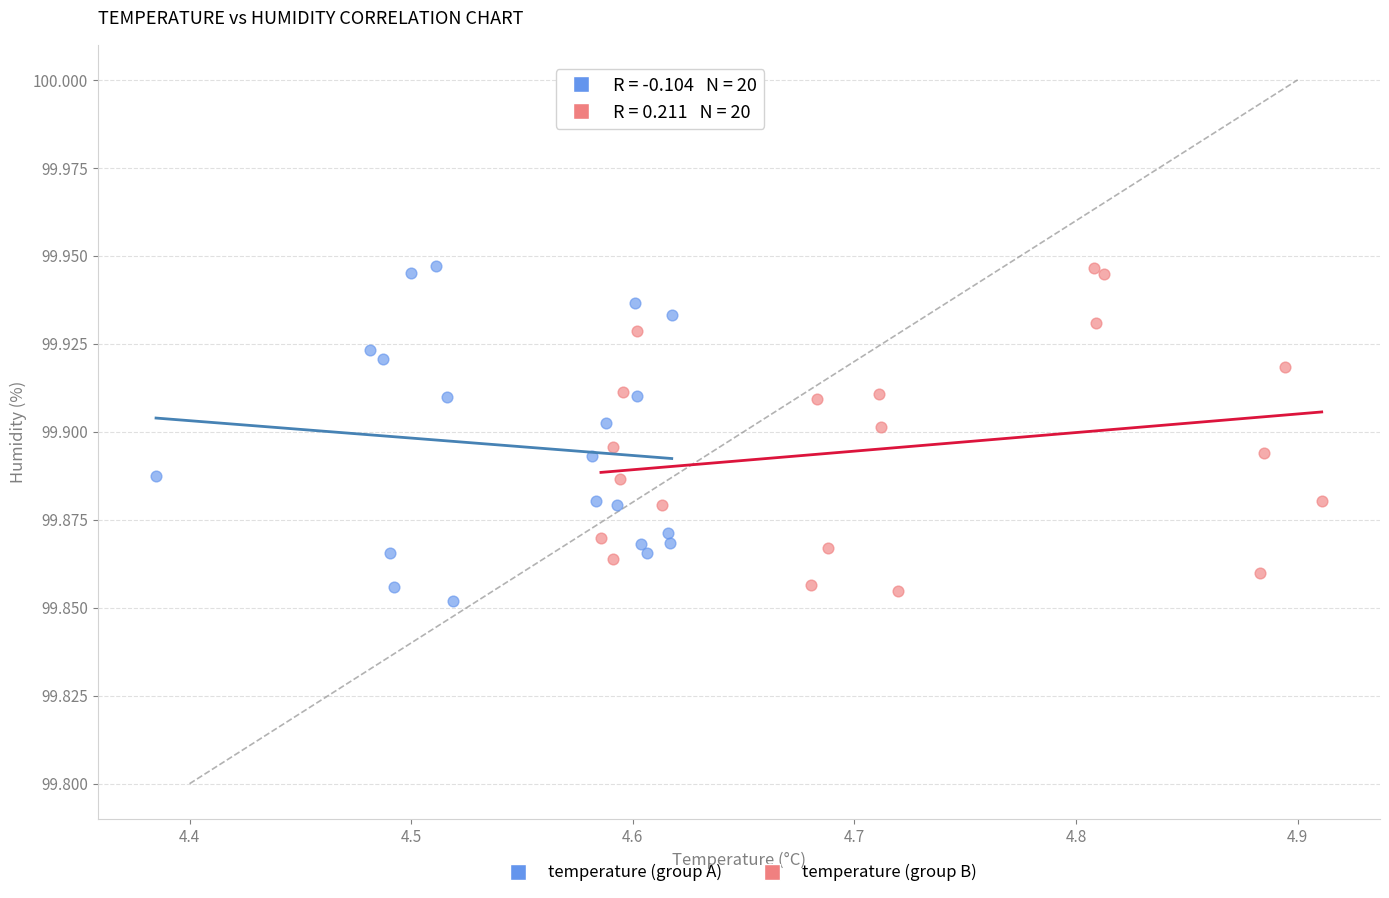

What are all the series names shown in the legend?

temperature (group A), temperature (group B)